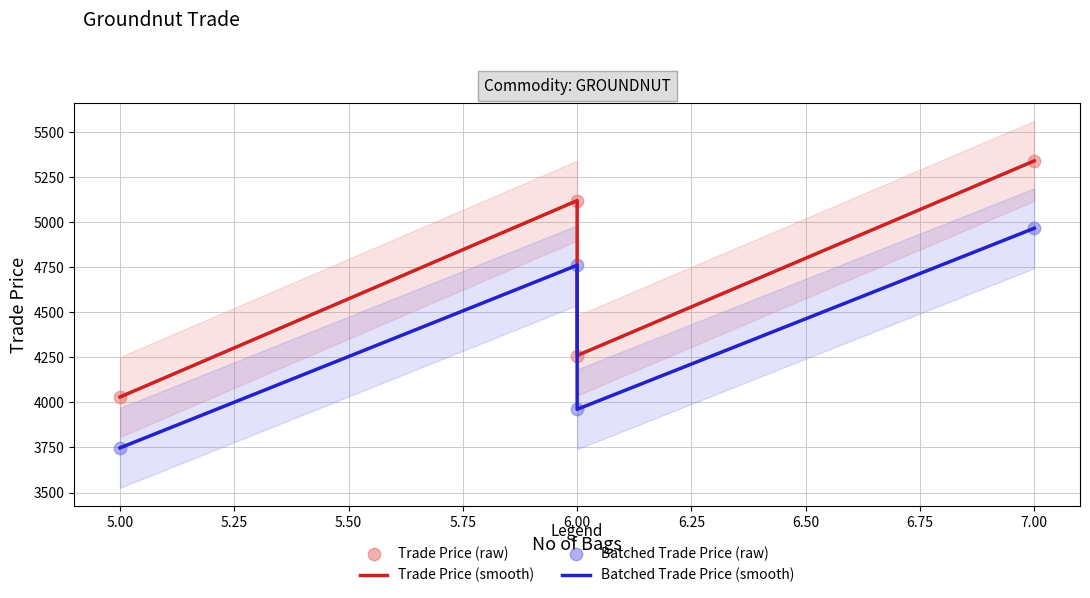

Which series contains the highest Y value?

Trade Price (smooth)